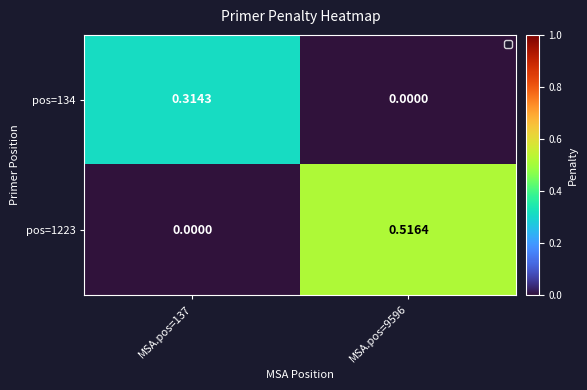

Which series has the widest spread of values?

pos=1223